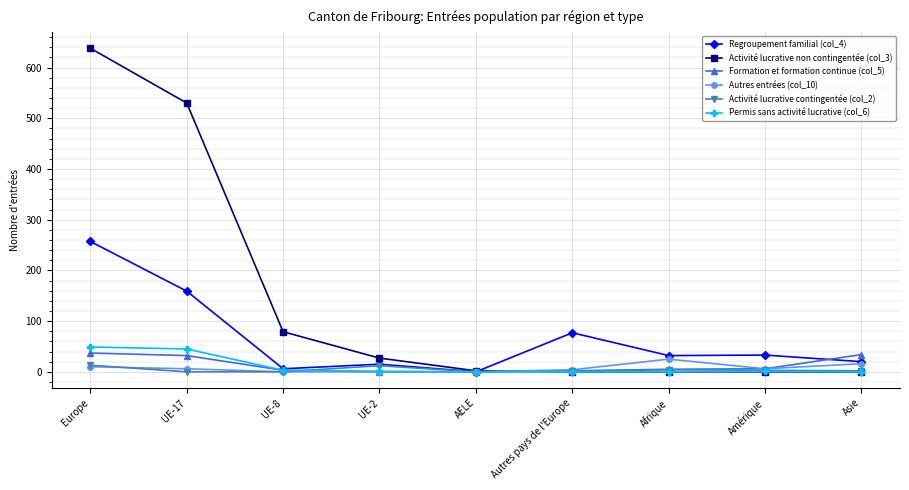

What is the value of the Regroupement familial (col_4) point at the 6th from the left?

77